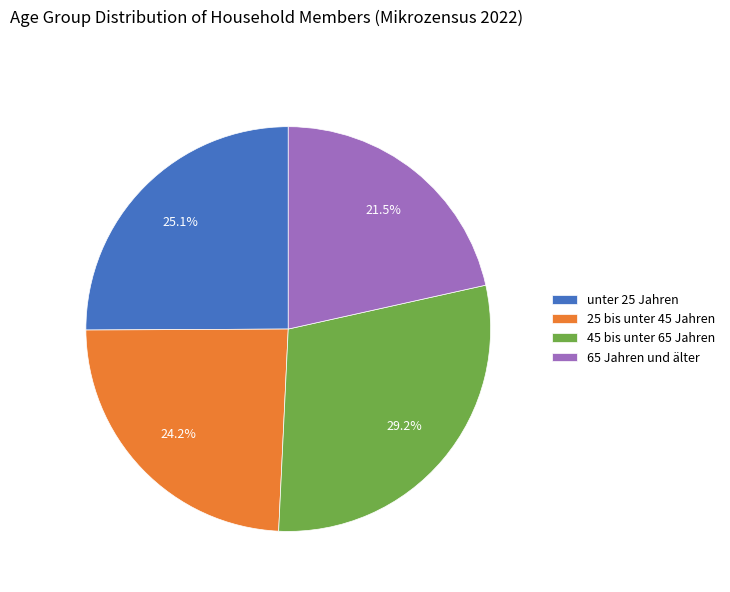

To the nearest percent, what is the difference between the 25 bis unter 45 Jahren and 45 bis unter 65 Jahren slice percentages?

5%